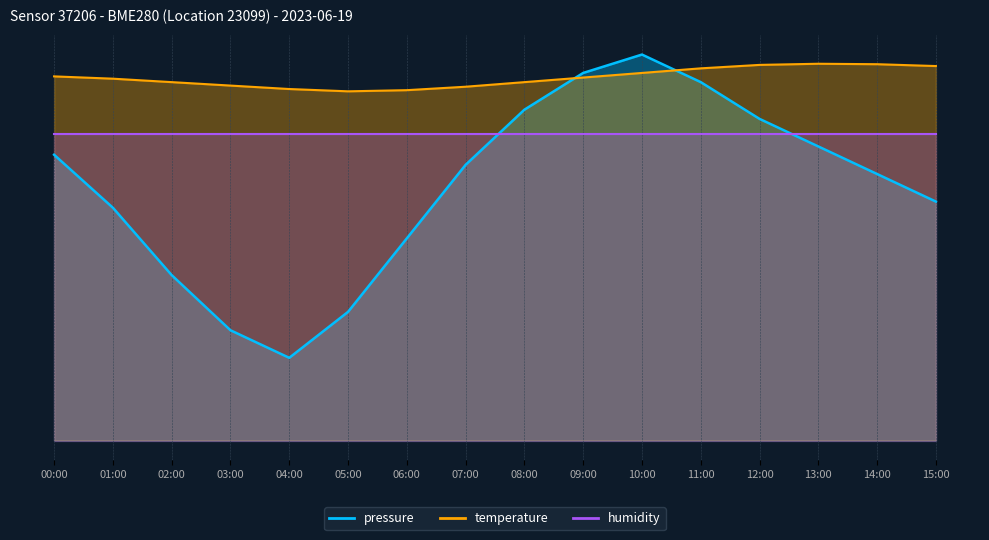

True or false: temperature and pressure cross at least once.

True